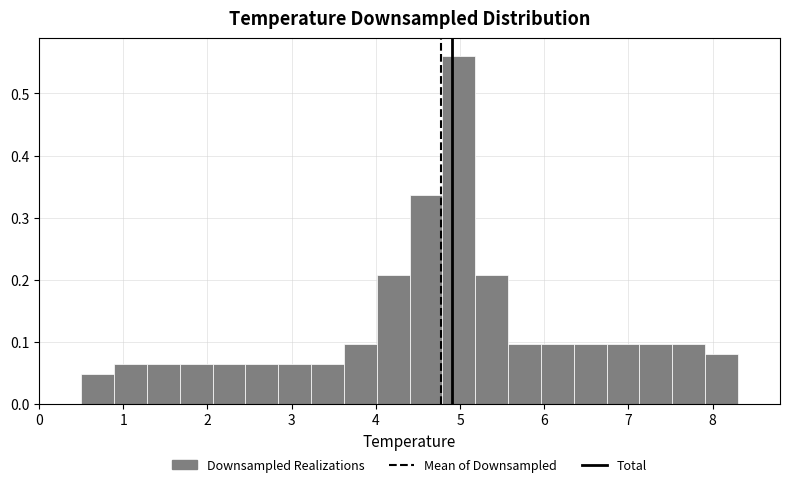

Around what value on the x-axis is the tallest bar? Give the approximate position of its centre, as read against the axis.

5.0